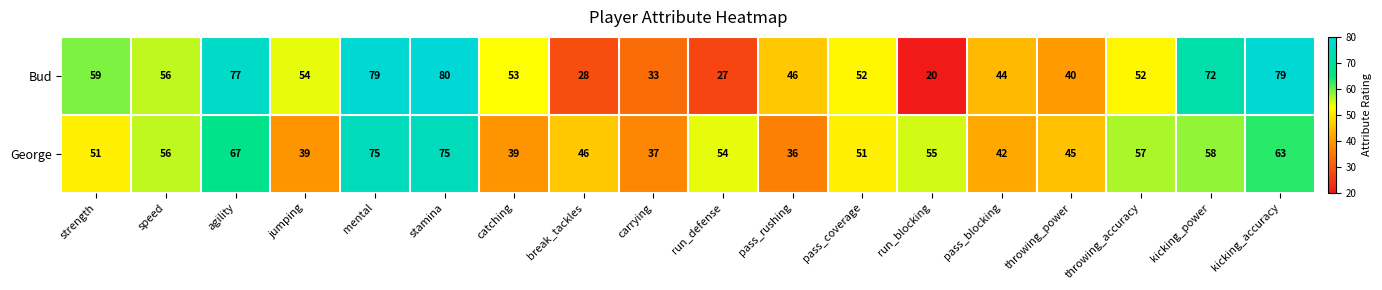

What is the difference between the maximum and minimum values in the Bud series?

60